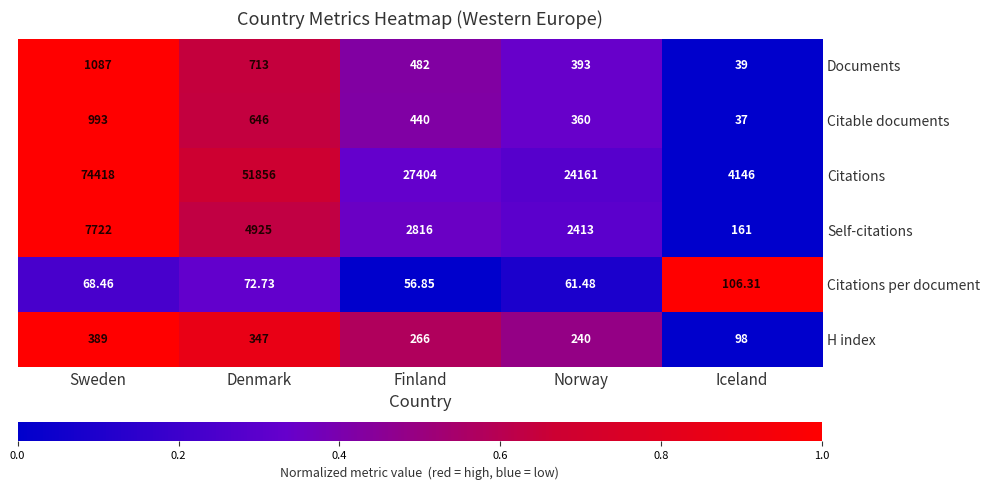

At which label does Citations reach its minimum?

Iceland